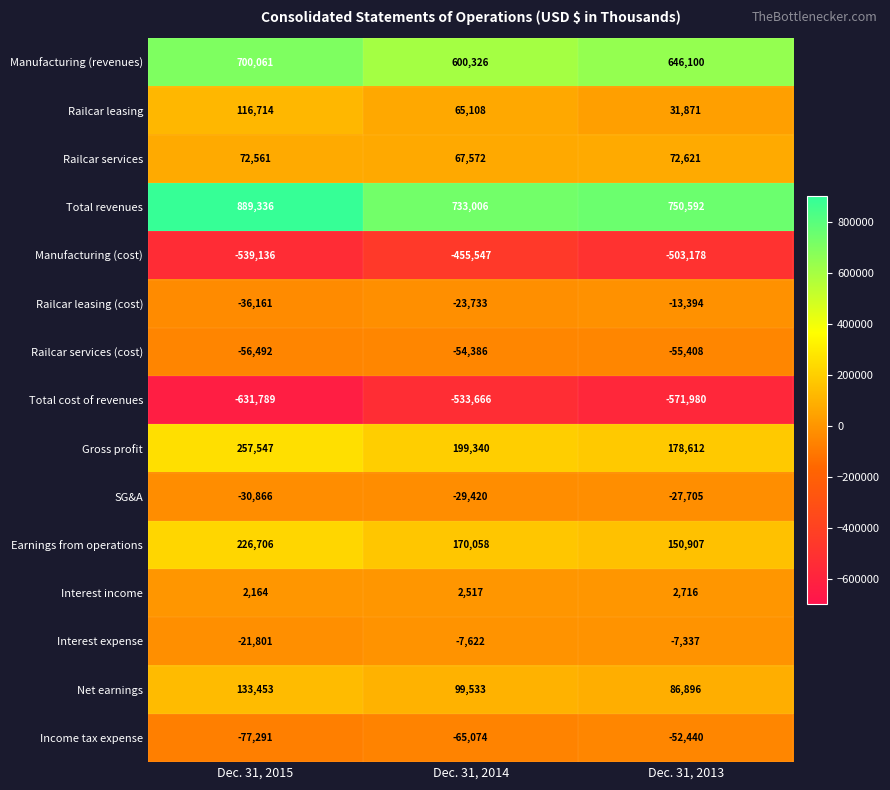

Which series has the largest range (max minus min)?

Total revenues